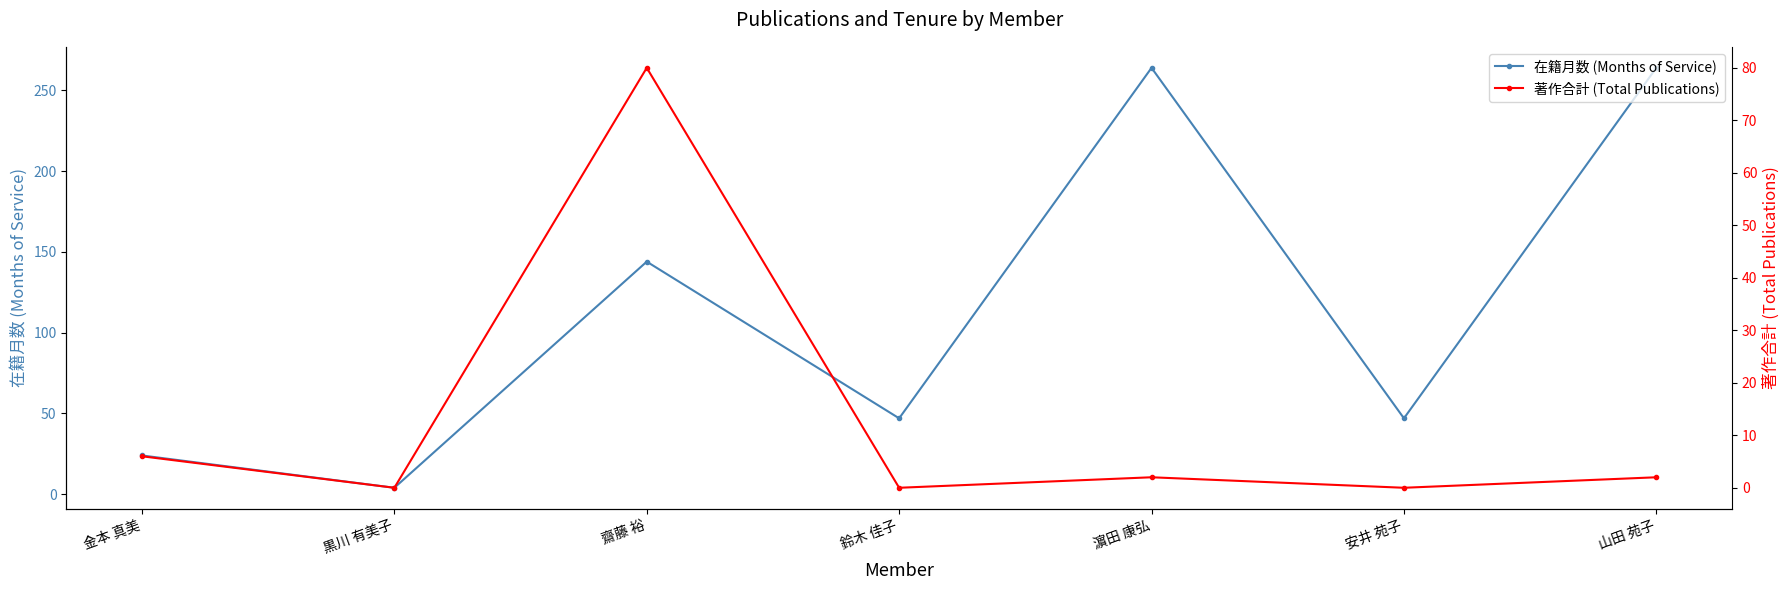

How many positive values does the 著作合計 (Total Publications) series have?

4